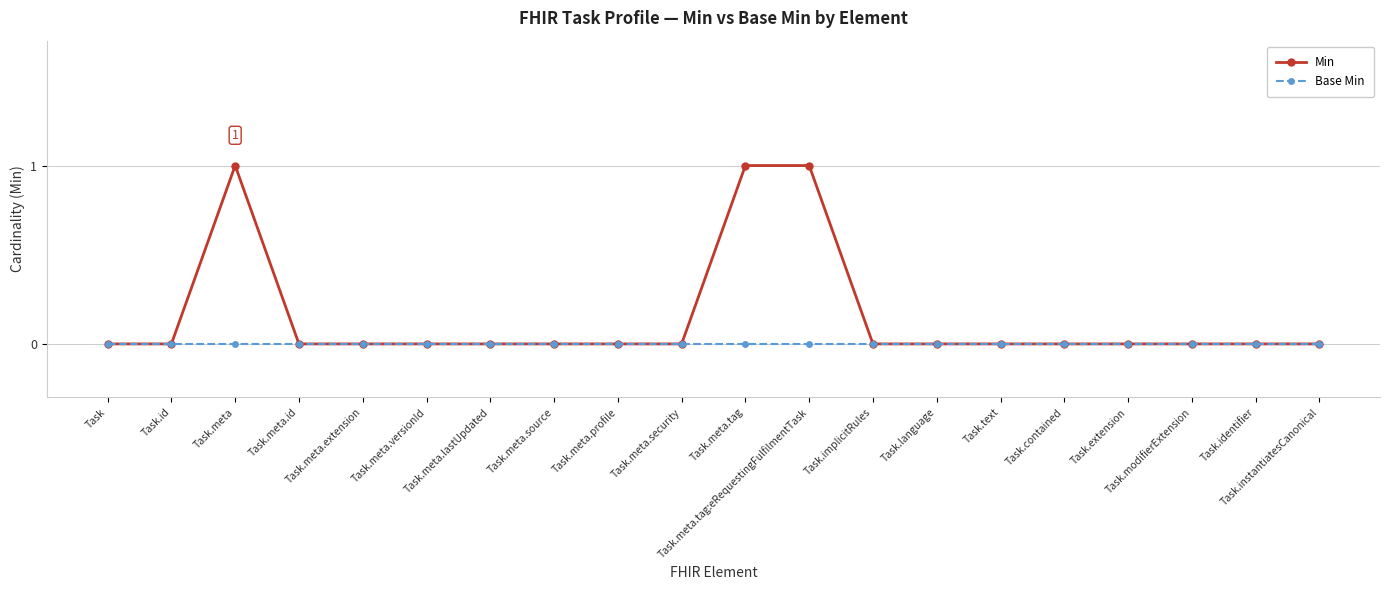

Reading left to right, transcribe all the data shown in this chart.

Min: Task=0	Task.id=0	Task.meta=1	Task.meta.id=0	Task.meta.extension=0	Task.meta.versionId=0	Task.meta.lastUpdated=0	Task.meta.source=0	Task.meta.profile=0	Task.meta.security=0	Task.meta.tag=1	Task.meta.tag:eRequestingFulfilmentTask=1	Task.implicitRules=0	Task.language=0	Task.text=0	Task.contained=0	Task.extension=0	Task.modifierExtension=0	Task.identifier=0	Task.instantiatesCanonical=0
Base Min: Task=0	Task.id=0	Task.meta=0	Task.meta.id=0	Task.meta.extension=0	Task.meta.versionId=0	Task.meta.lastUpdated=0	Task.meta.source=0	Task.meta.profile=0	Task.meta.security=0	Task.meta.tag=0	Task.meta.tag:eRequestingFulfilmentTask=0	Task.implicitRules=0	Task.language=0	Task.text=0	Task.contained=0	Task.extension=0	Task.modifierExtension=0	Task.identifier=0	Task.instantiatesCanonical=0